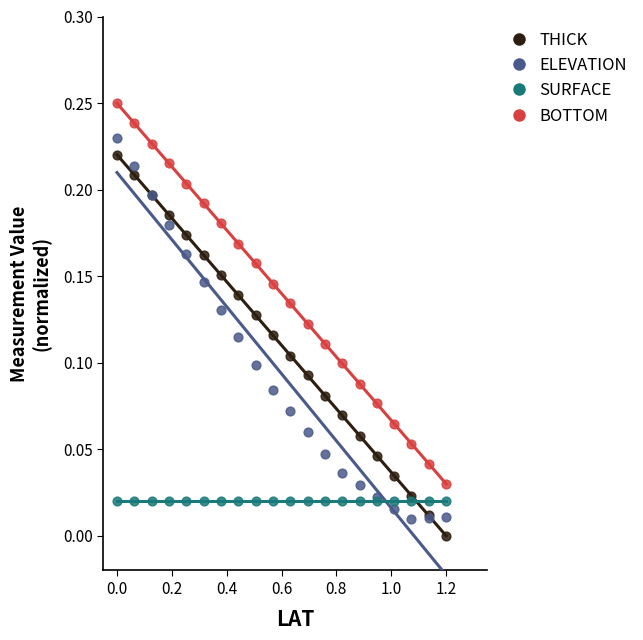

Which series contains the lowest Y value?

THICK